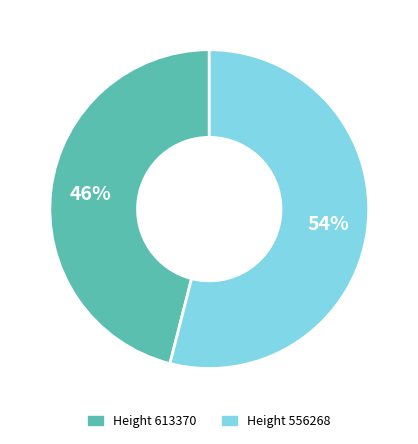

To the nearest percent, what is the average slice percentage?

50%